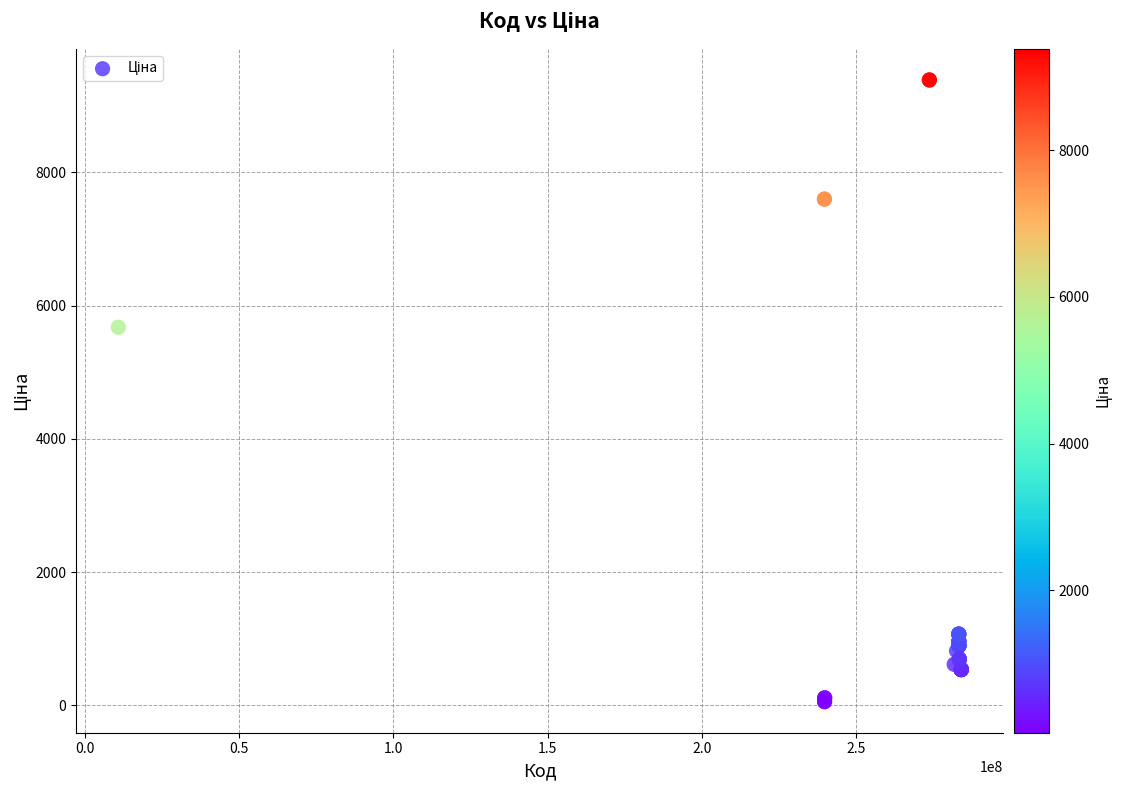

What Y value in the scatter plot is closest to 4720?

5673.8